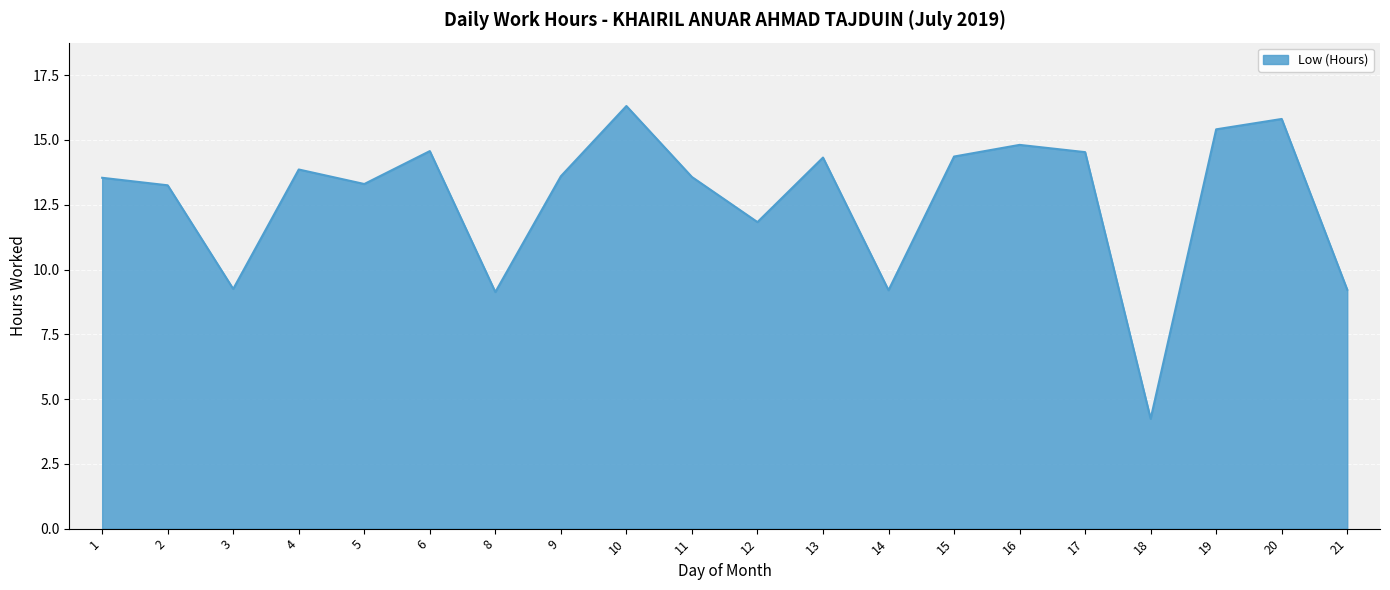

Does the chart display data point markers on the line(s)?

No